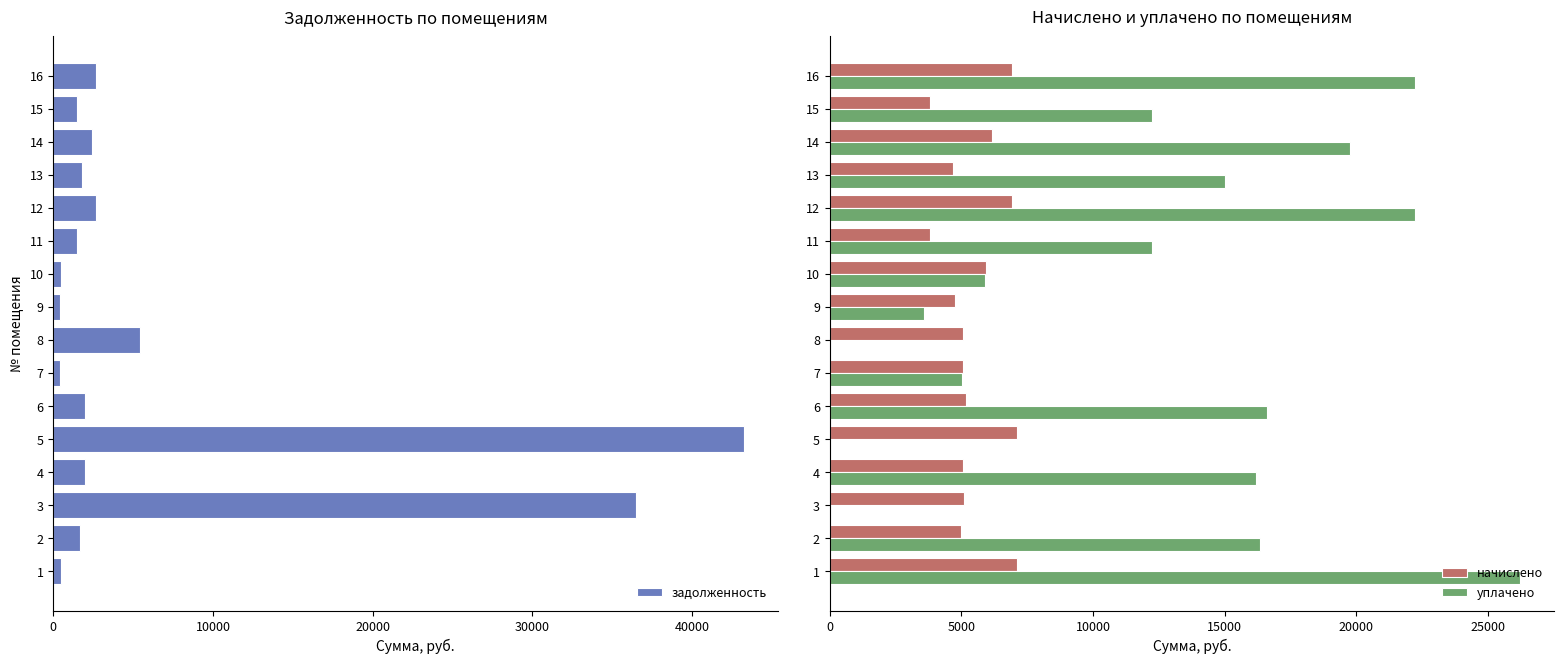

What is the difference between the maximum and minimum values in the задолженность series?

42823.6